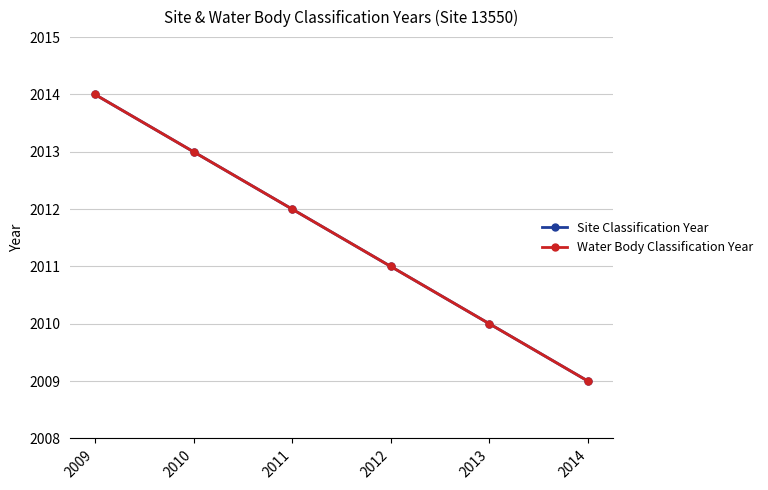

What is the value of the Water Body Classification Year point at the 1st from the left?

2014